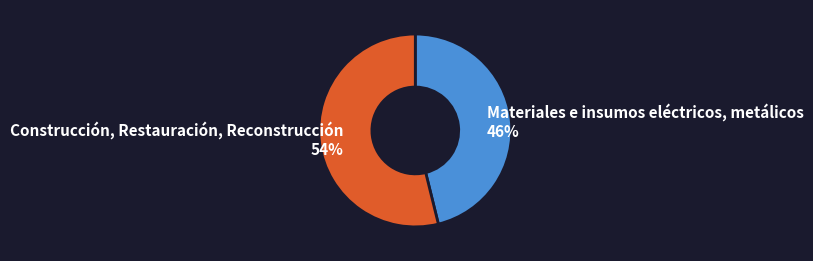

Is it true that Materiales e insumos eléctricos, metálicos is 33% of the pie?

False